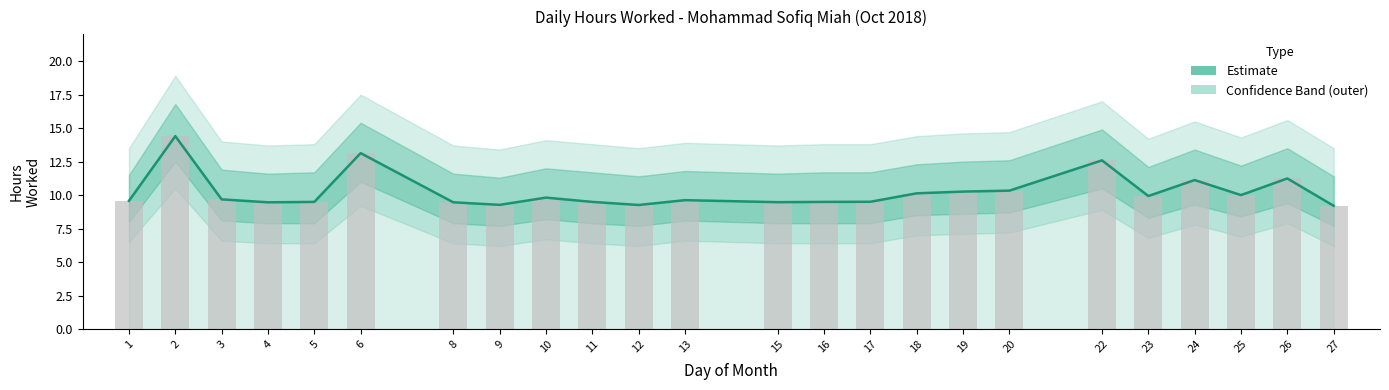

How many categories are shown in the chart?

24